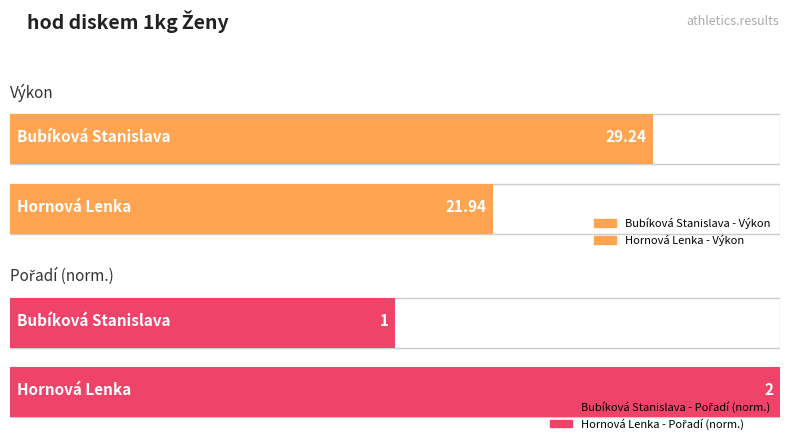

At which label is Pořadí closest to 1?

Bubíková Stanislava